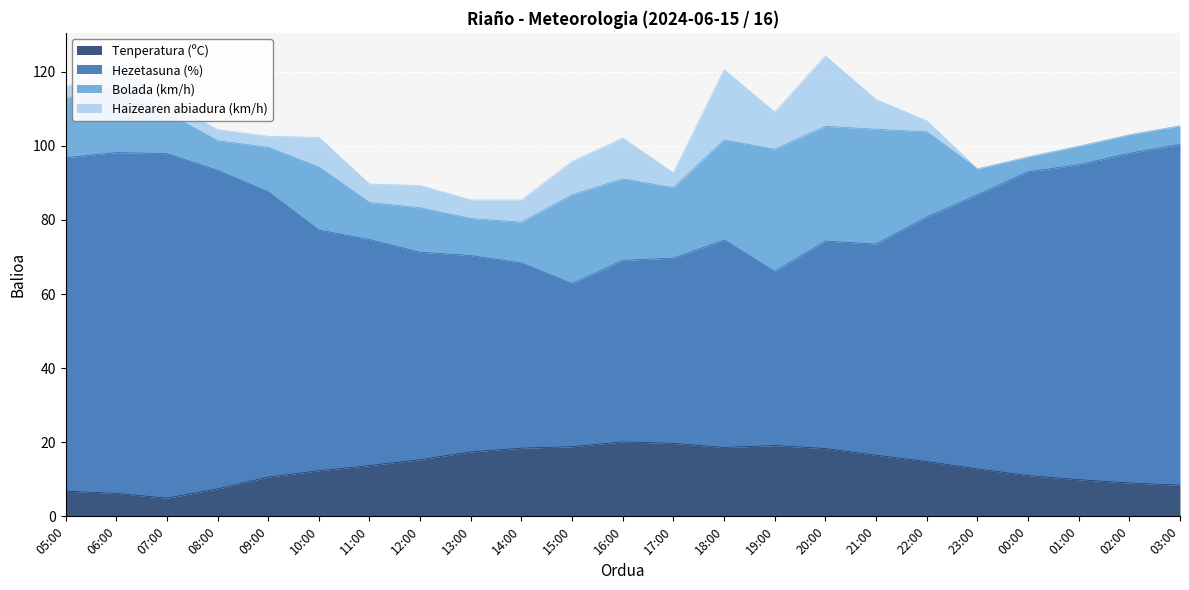

What is the highest value of the Tenperatura (ºC) series?

20.1